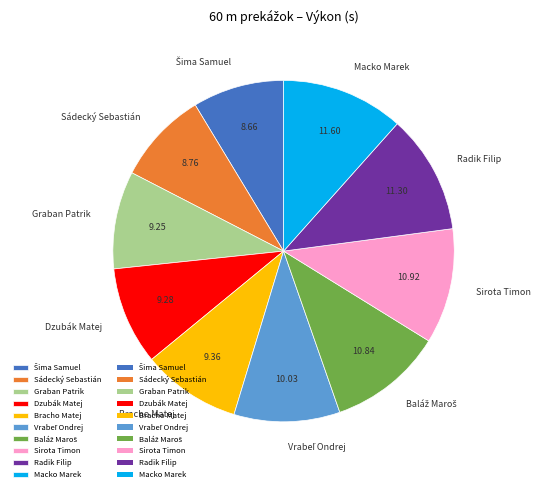

Count the number of slices in the pie.

10